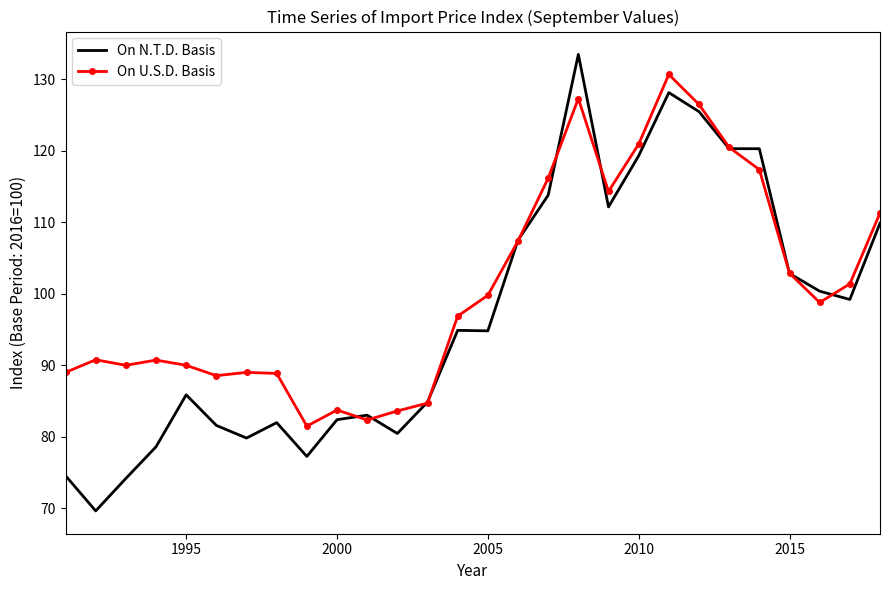

True or false: On N.T.D. Basis has more than 1 interior local peaks.

True